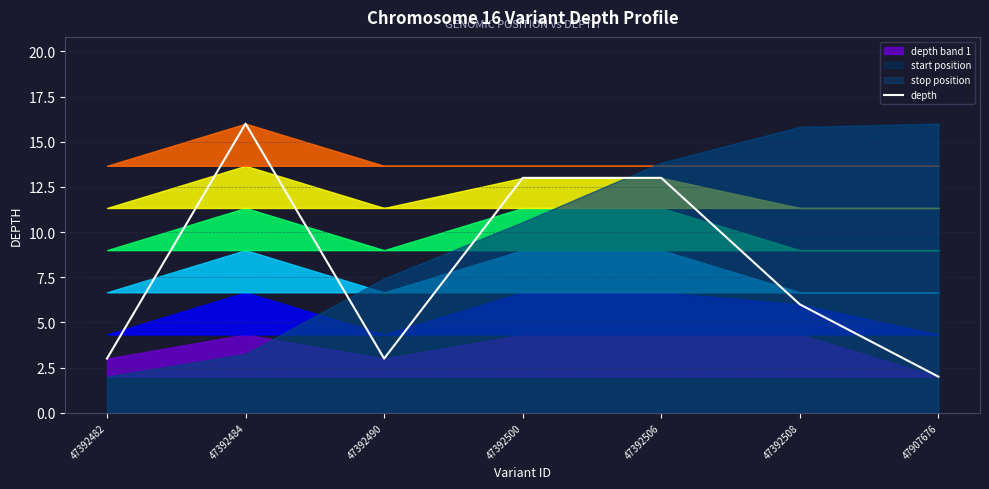

What is the approximate value at 47392482?

3